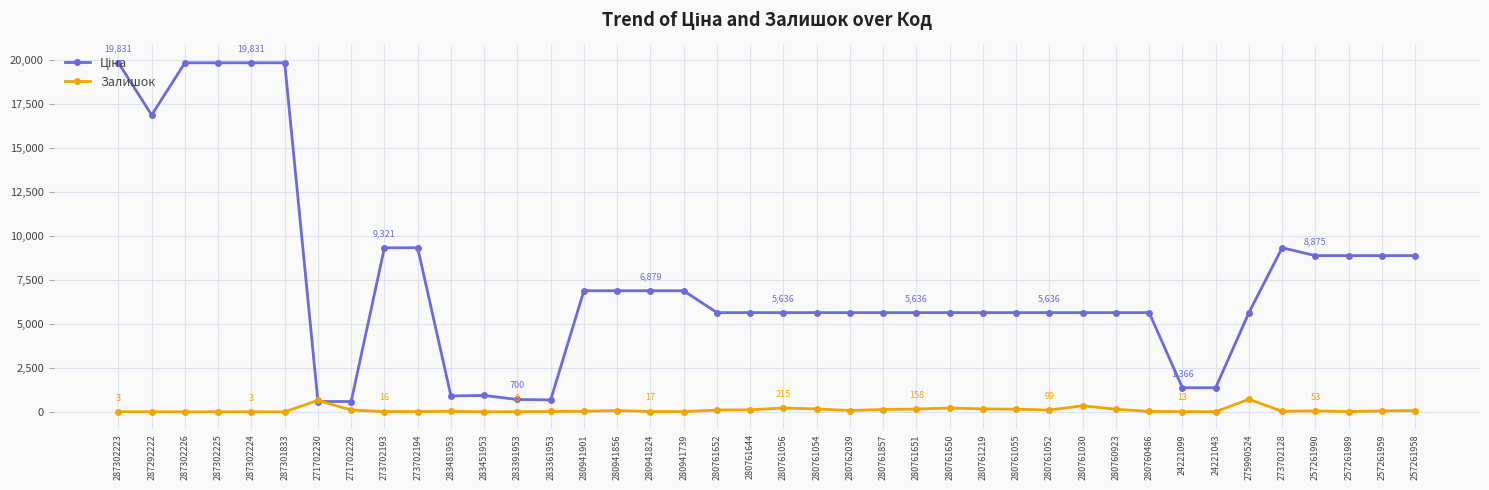

True or false: Залишок has more than 2 interior local peaks.

True